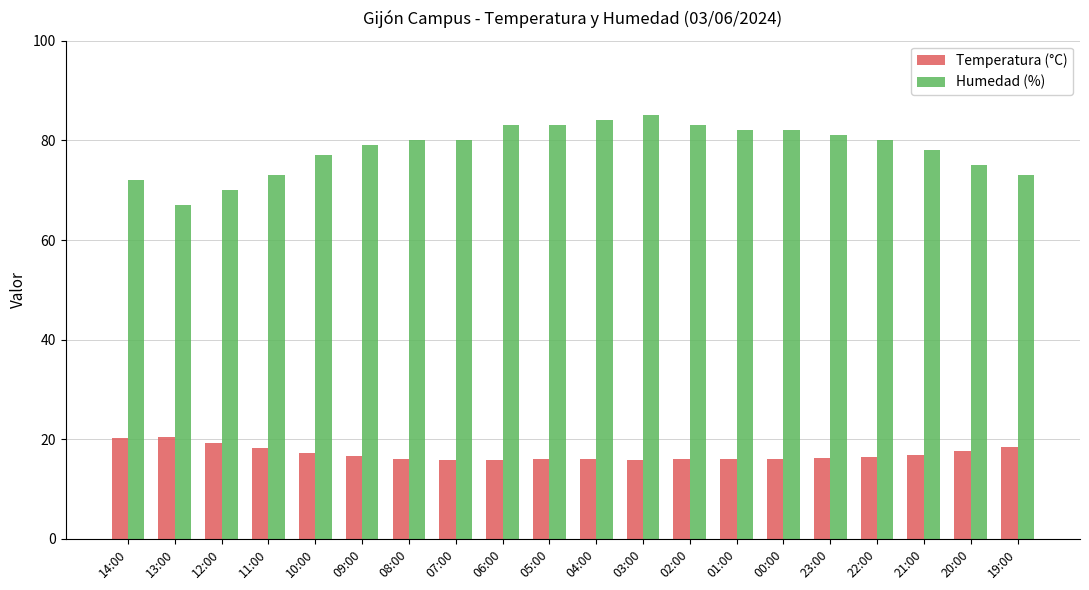

Rank the series at 10:00 from highest to lowest value.

Humedad (%), Temperatura (°C)